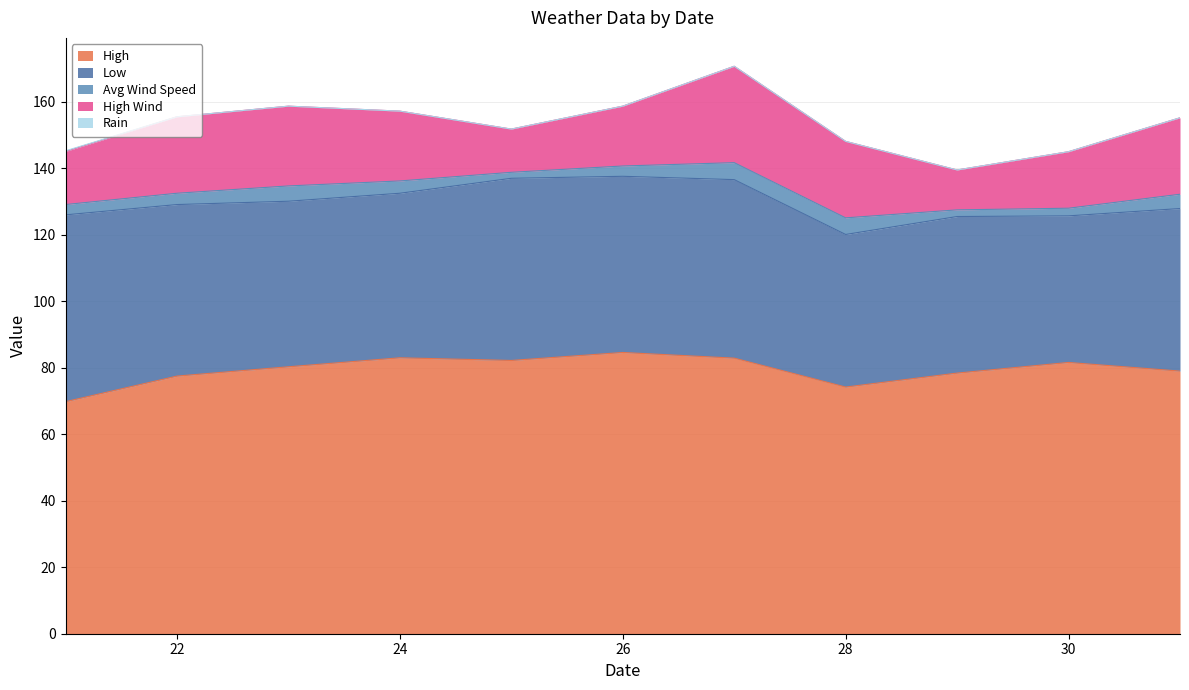

Where is Avg Wind Speed nearest to the value 3?

21